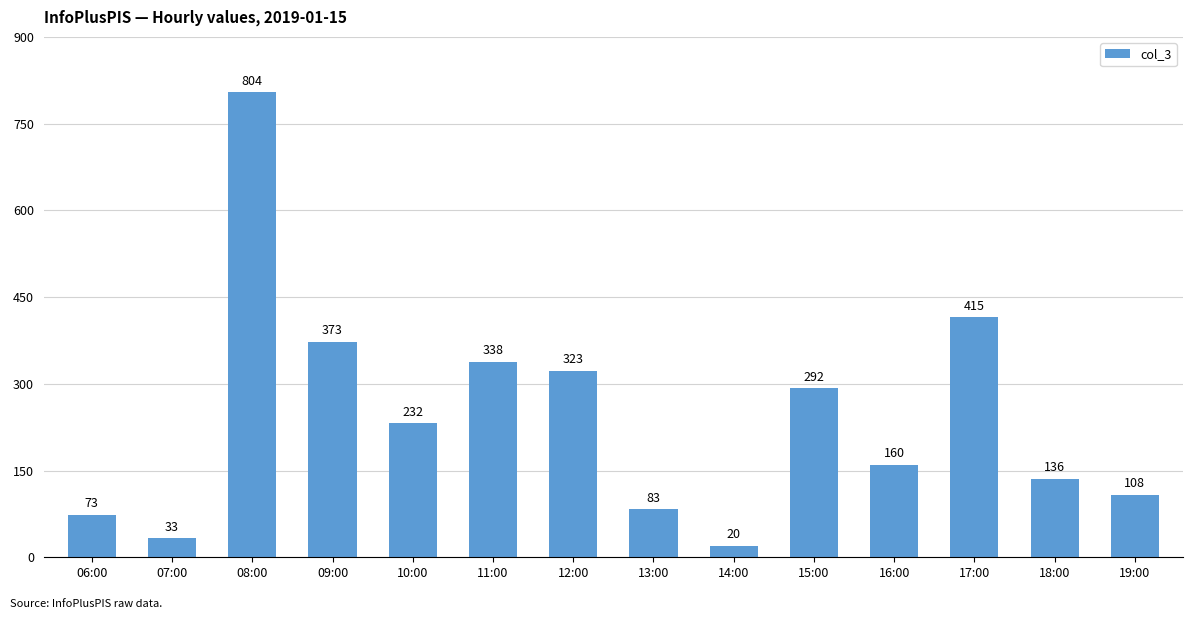

What is the label of the 7th bar from the left?

12:00